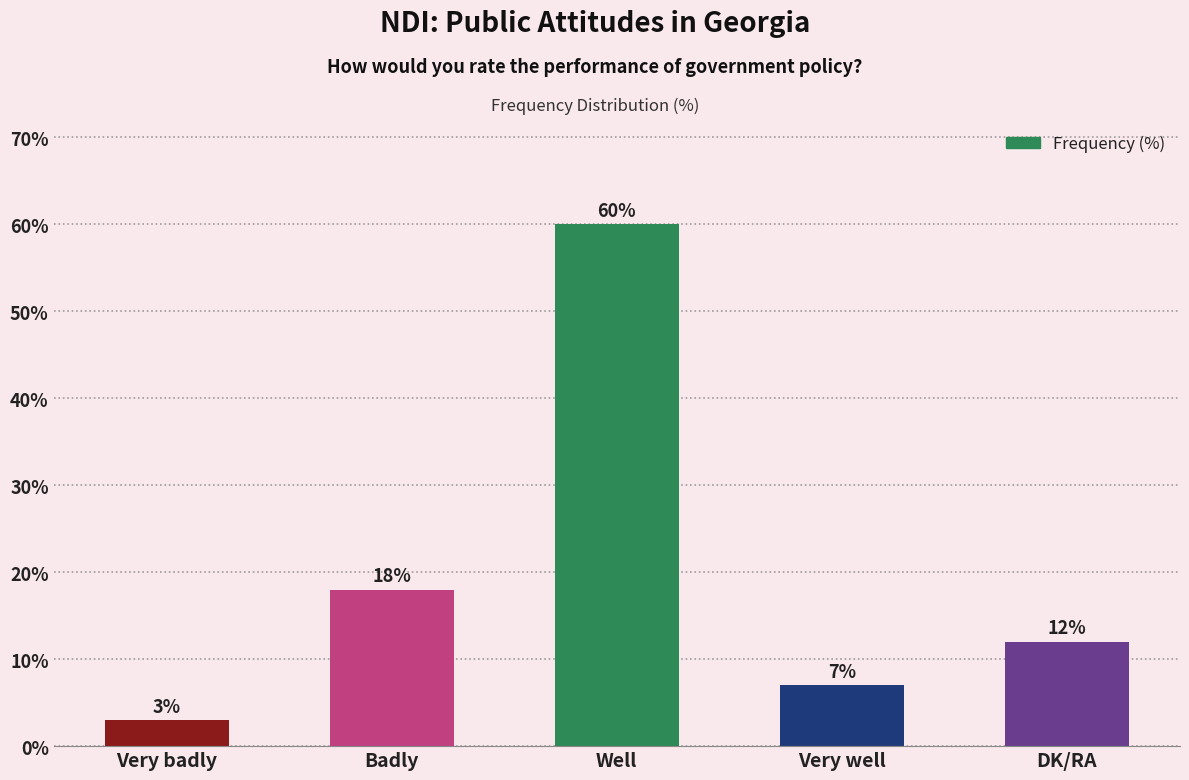

Between DK/RA and Well, which is larger?

Well